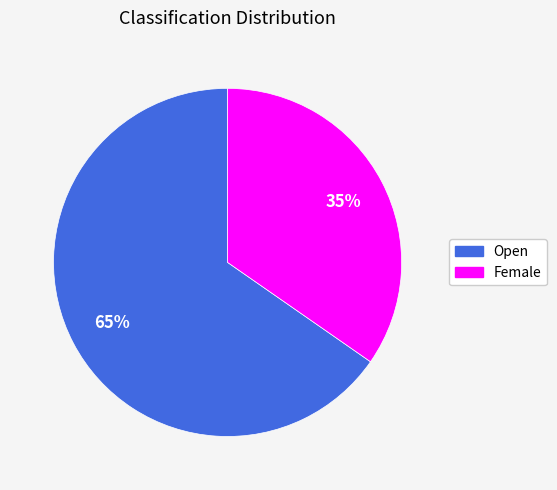

Do Open and Female together represent more than half of the pie?

Yes